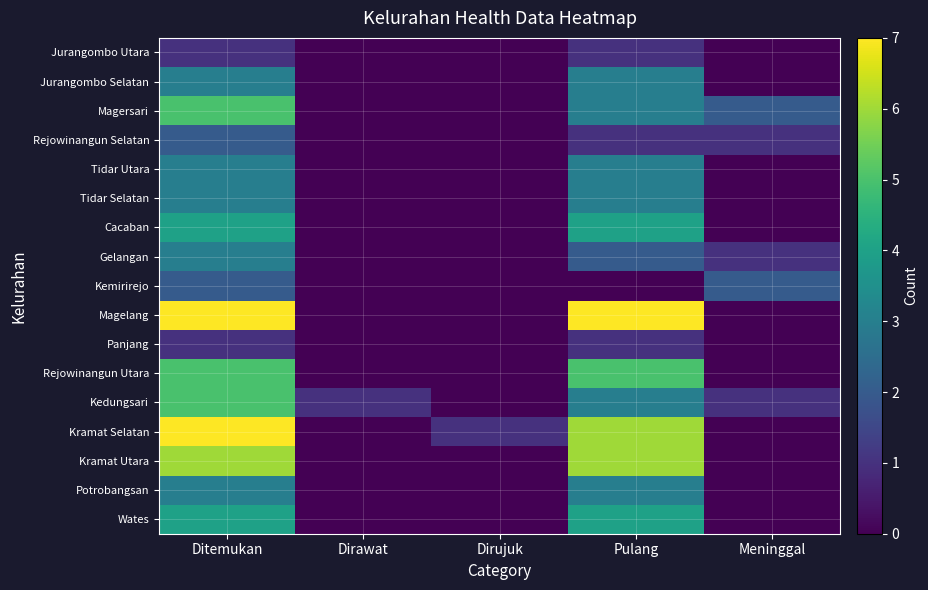

What is the total value across all series at Dirawat?

1